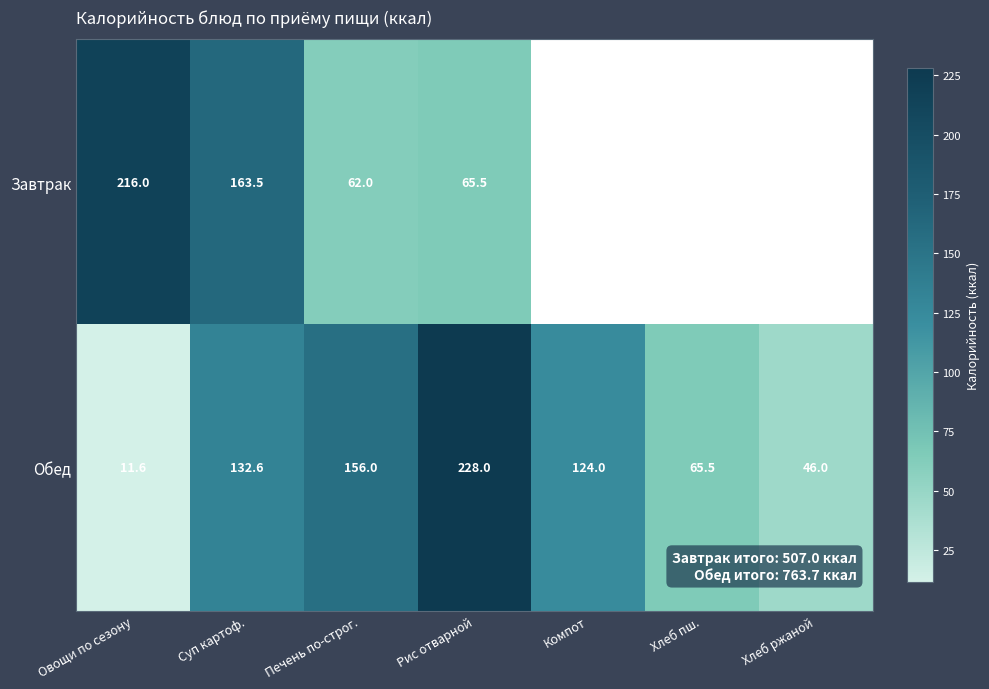

Where is Обед nearest to the value 119?

Компот